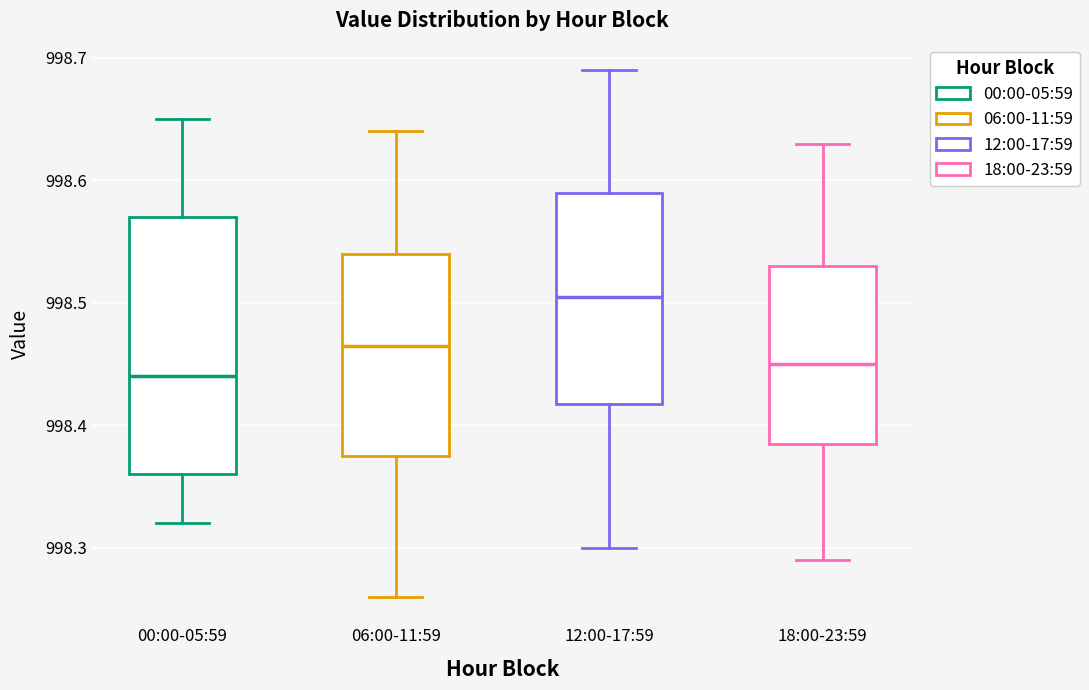

Reading left to right, read every box against the y-axis: the position of its median line, the range the box covers, and the ends of its whiskers. The values are not printed on the chart, so give them approximately, as read against the axis.

00:00-05:59: median 998.44, box 998.36 to 998.57, whiskers 998.32 to 998.65
06:00-11:59: median 998.47, box 998.38 to 998.54, whiskers 998.26 to 998.64
12:00-17:59: median 998.51, box 998.42 to 998.59, whiskers 998.30 to 998.69
18:00-23:59: median 998.45, box 998.39 to 998.53, whiskers 998.29 to 998.63